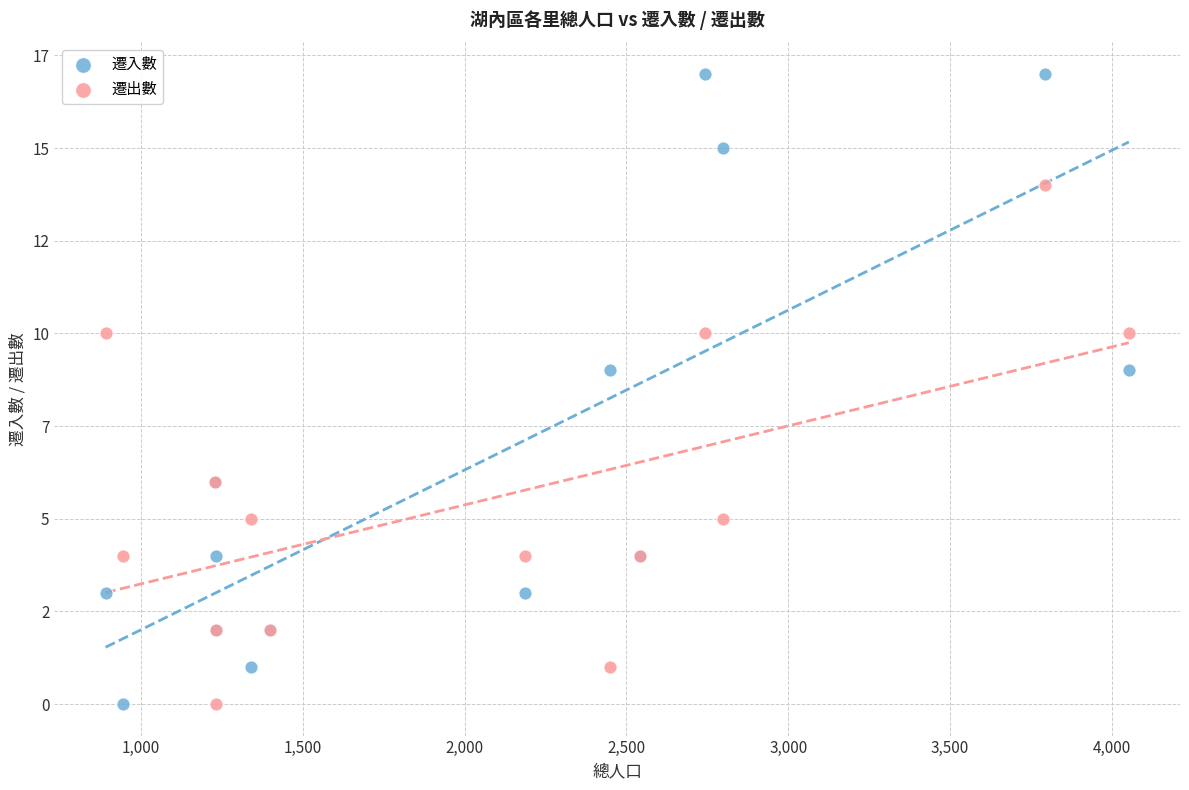

What are all the series names shown in the legend?

遷入數, 遷出數